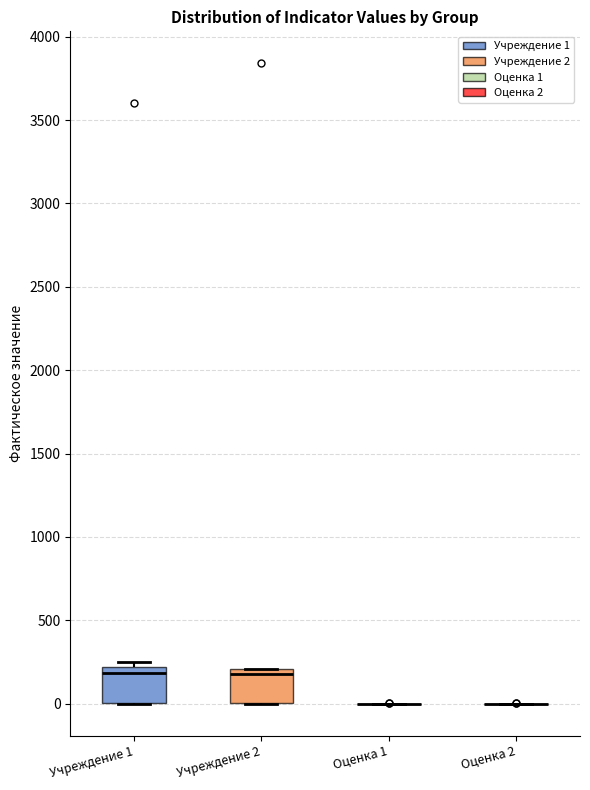

Reading left to right, transcribe this box plot: for each box, give where its median line is, the range the box spans, and where its two whiskers end, as read against the y-axis. The values are not printed on the chart, so give them approximately, as read against the axis.

Учреждение 1: median 200 (just below the box's upper edge), box 0 to 200, whiskers 0 to 250
Учреждение 2: median 200 (just below the box's upper edge), box 0 to 200, whiskers 0 to 200
Оценка 1: box collapsed to a line at 0, whiskers 0 to 0
Оценка 2: box collapsed to a line at 0, whiskers 0 to 0